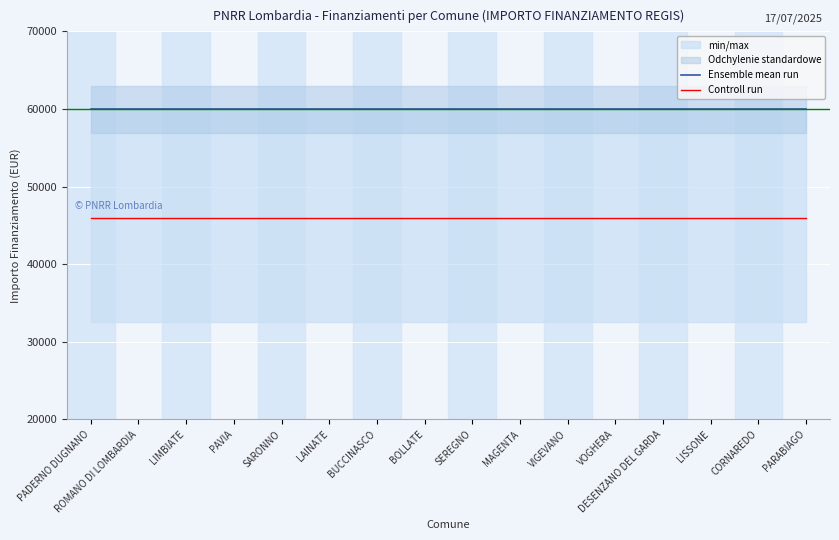

What is the minimum value for Ensemble mean run?

59966